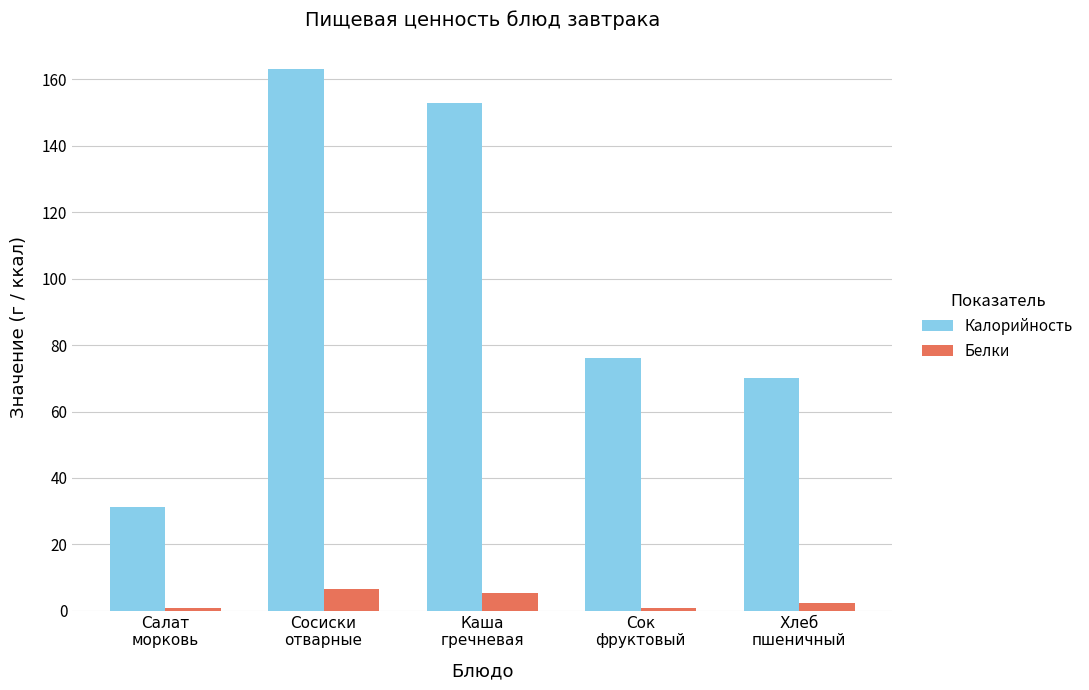

How many data points in Белки are less than 2?

2